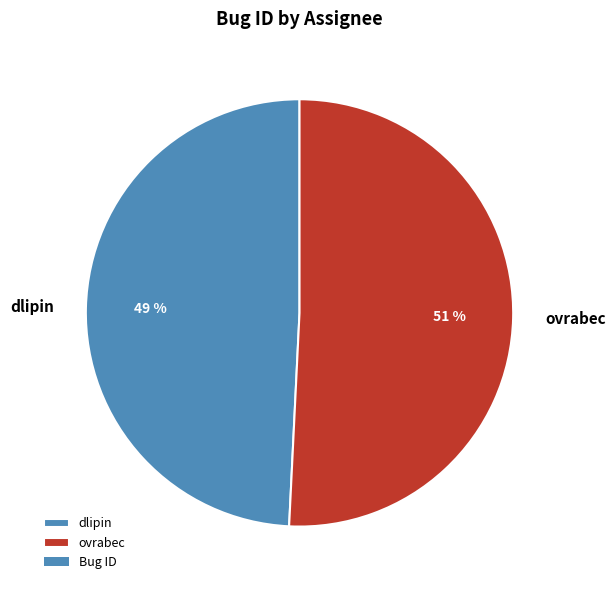

What percentage is the ovrabec slice, to the nearest percent?

51%